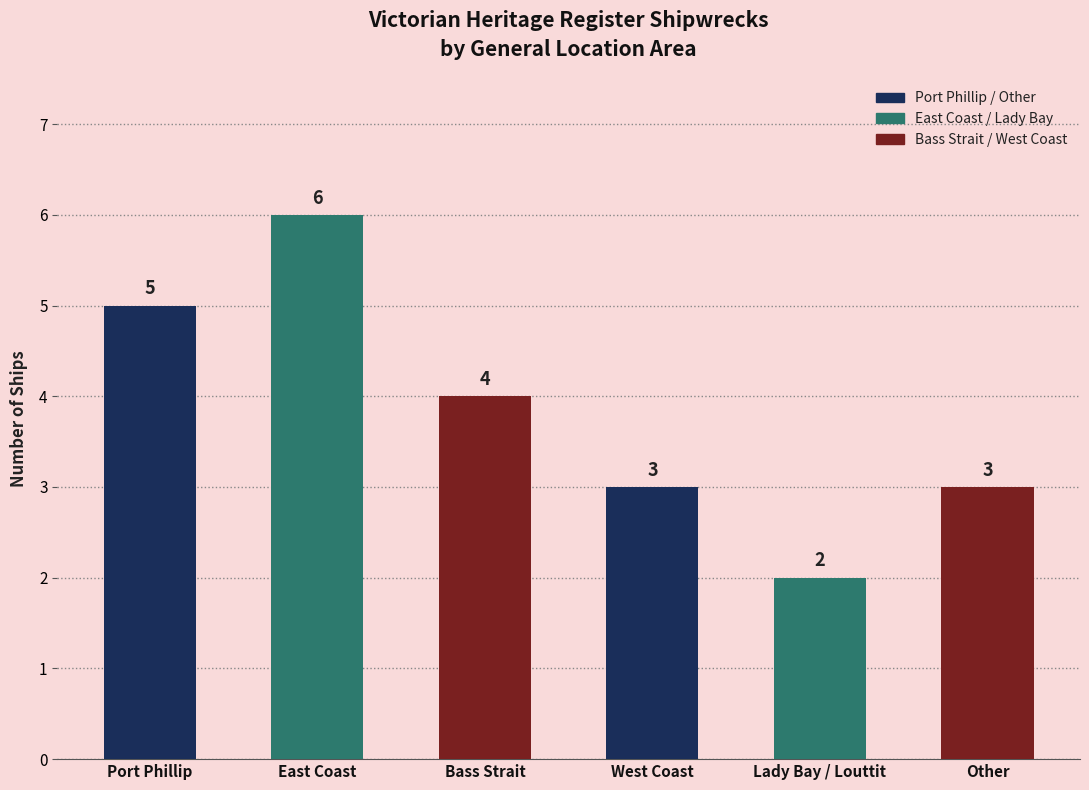

What is the value of the 3rd bar from the left?

4